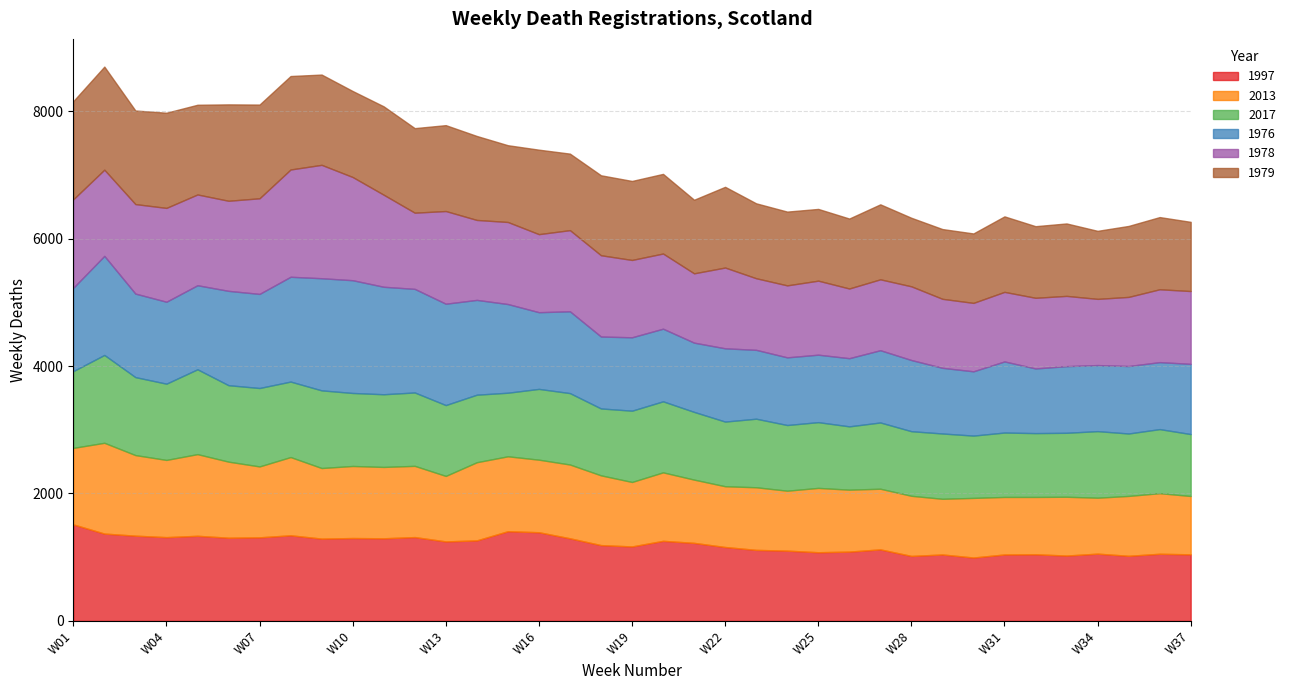

What is the maximum value for 1997?

1514